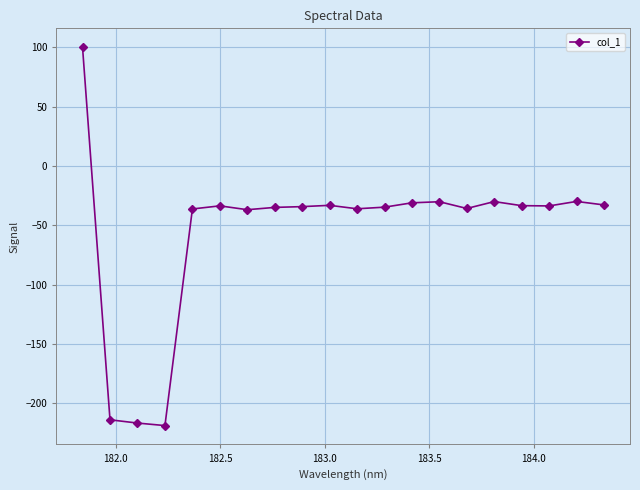

What is the value of the 8th point from the left?

-34.9